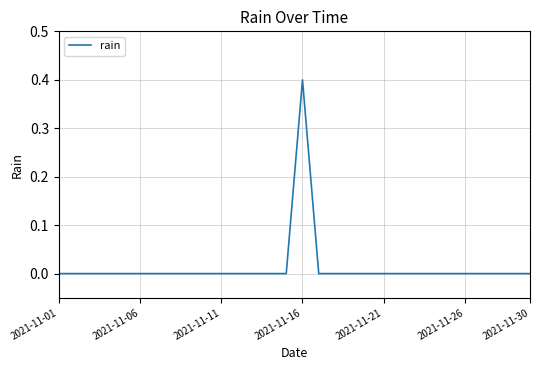

What is the greatest value displayed?

0.4